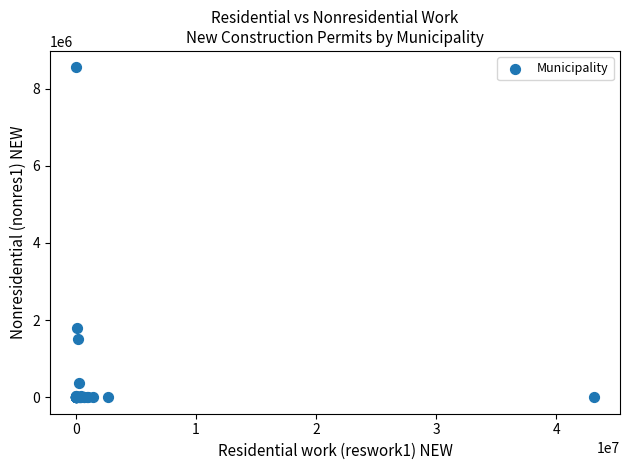

What Y value in the scatter plot is closest to 4275000?

1805000